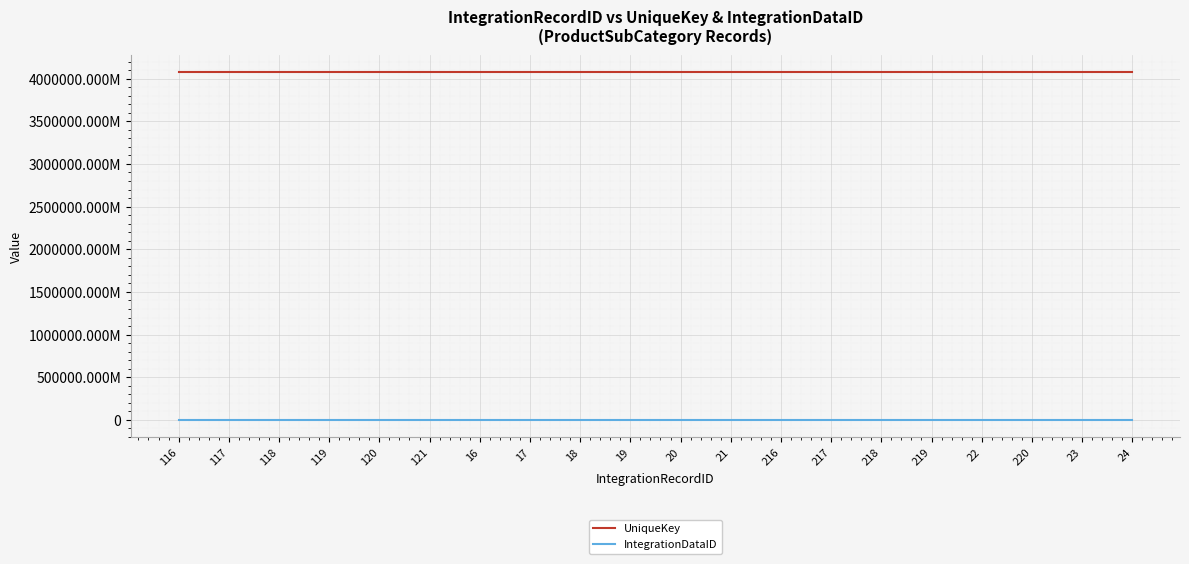

At how many categories does at least one series exceed 1787943154935?

20